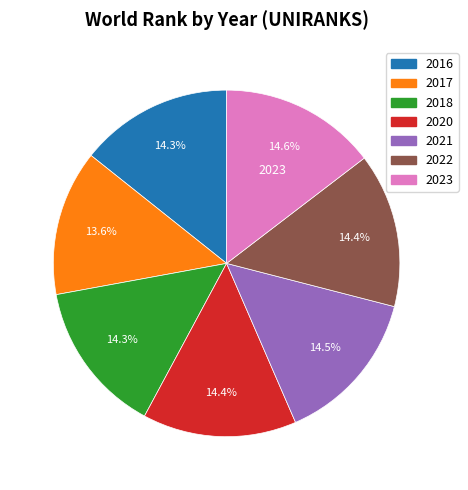

Is there a majority slice in this chart?

No